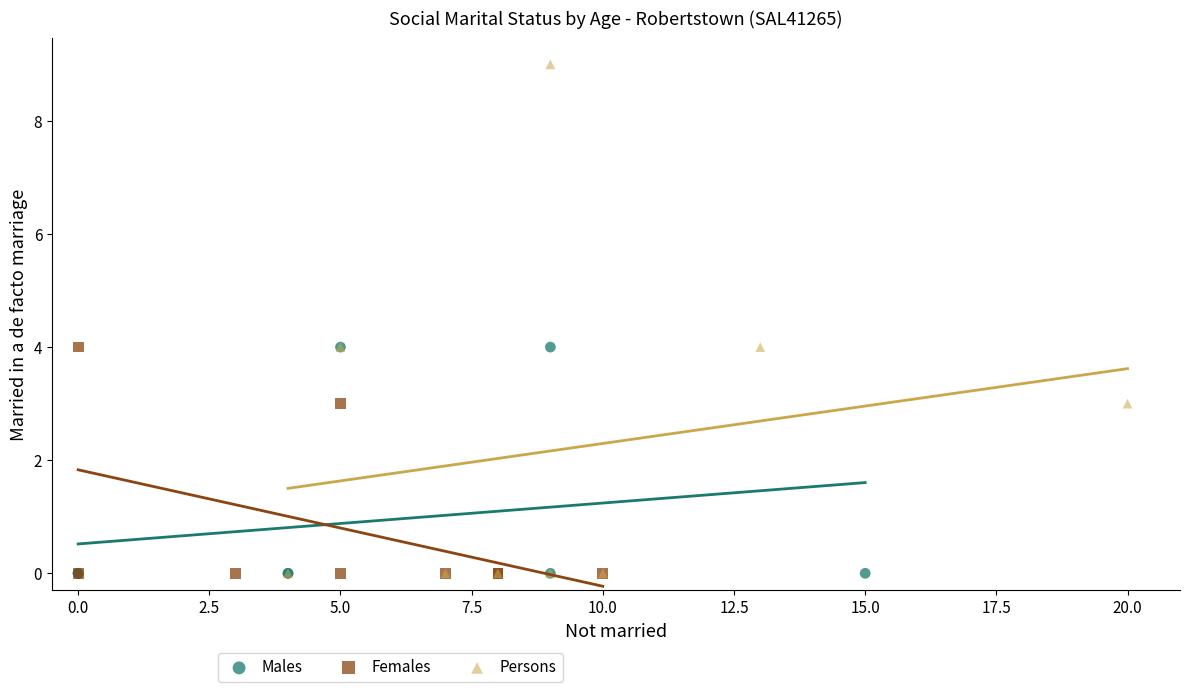

Which series has the widest spread of Y values?

Persons